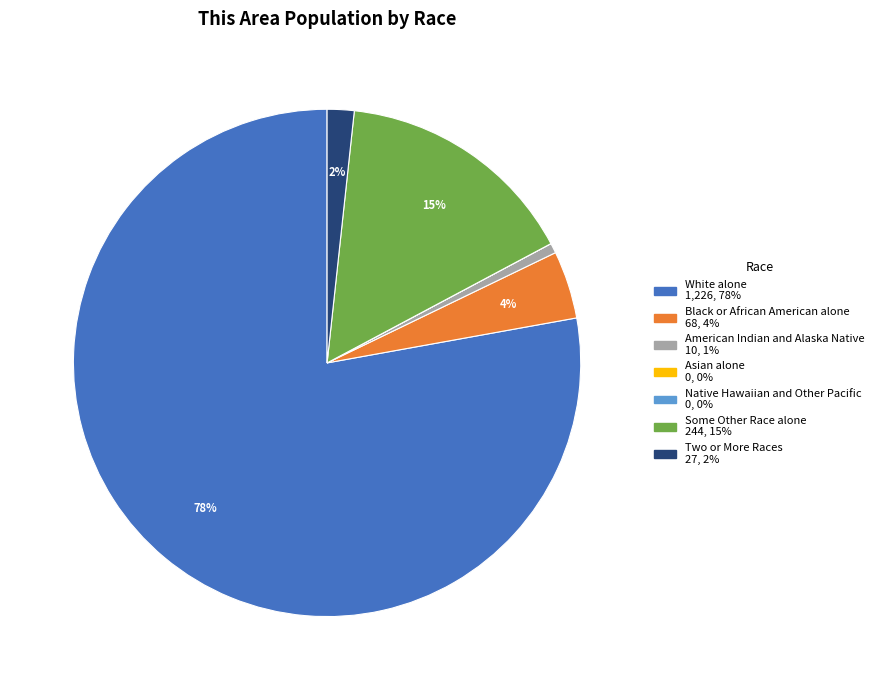

To the nearest percent, what portion does American Indian and Alaska Native represent?

1%